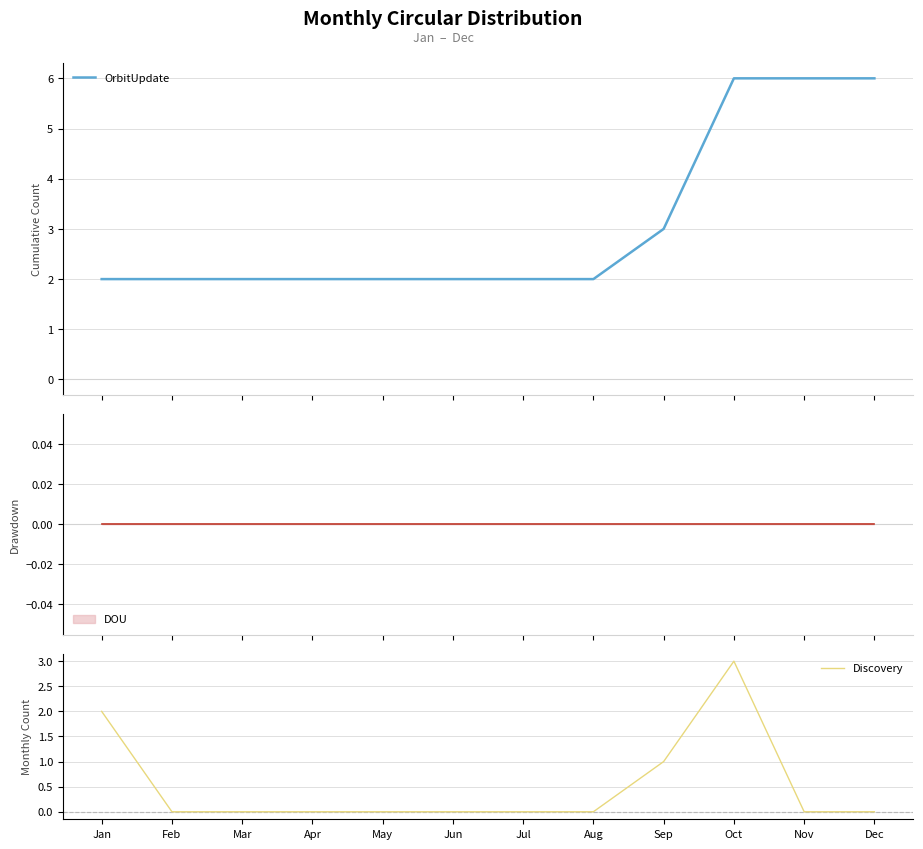

Is it true that Discovery equals 0 at Aug?

True